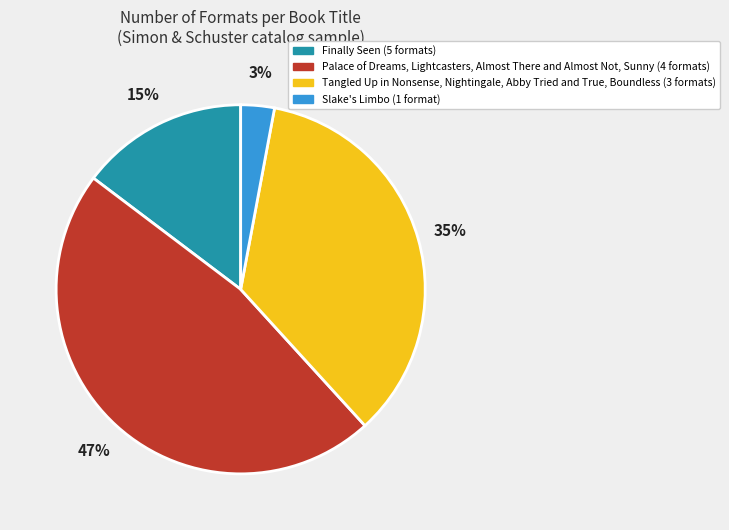

Does any single category account for the majority?

No